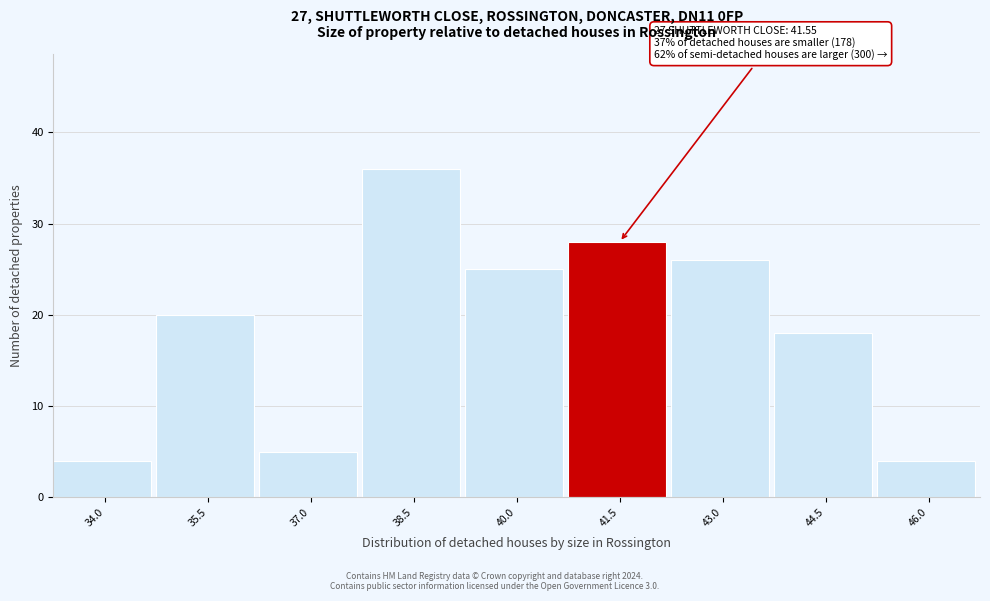

Reading right to left, transcribe all the data shown in this chart.

46.0=4	44.5=18	43.0=26	41.5=28	40.0=25	38.5=36	37.0=5	35.5=20	34.0=4